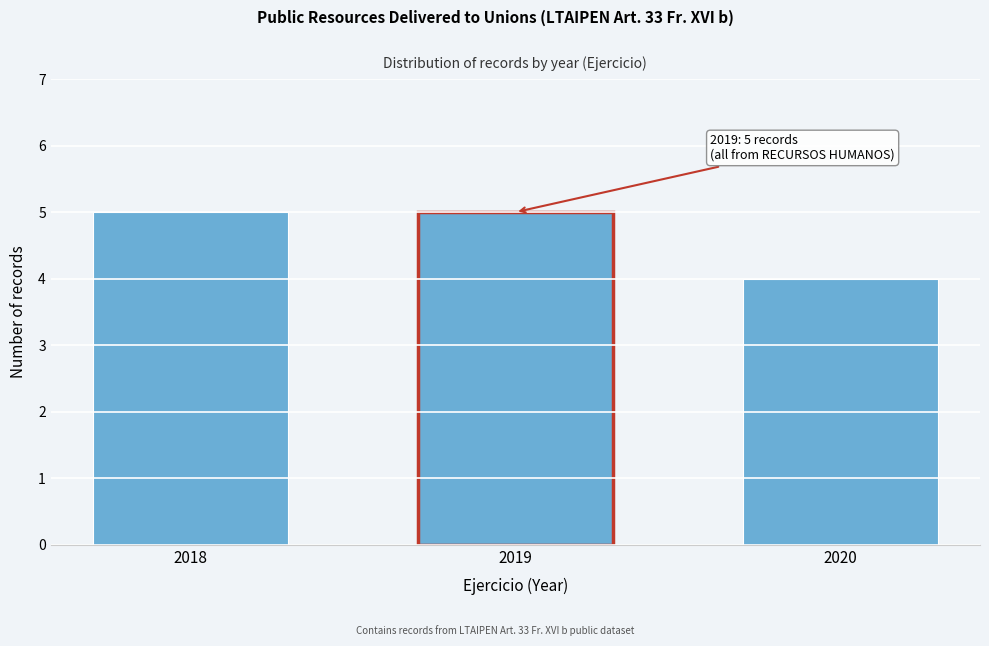

Reading right to left, transcribe all the data shown in this chart.

2020=4	2019=5	2018=5